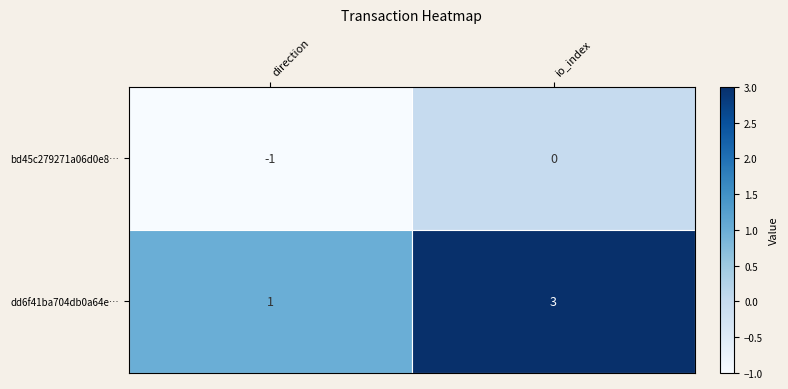

True or false: dd6f41ba704db0a64e… has a value of 1 at io_index.

False